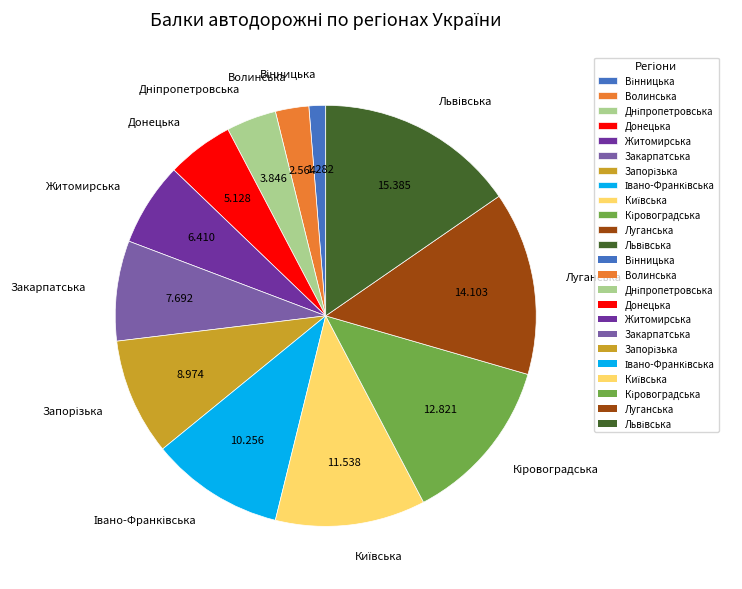

Is Волинська the majority of the pie?

No